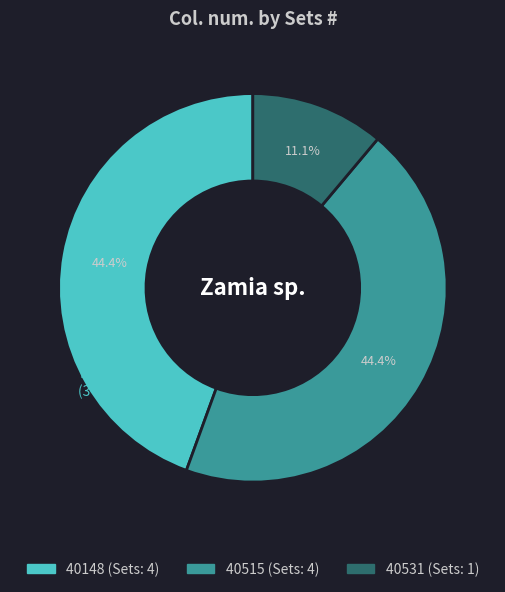

Combined, do 40515 and 40531 account for over 50%?

Yes